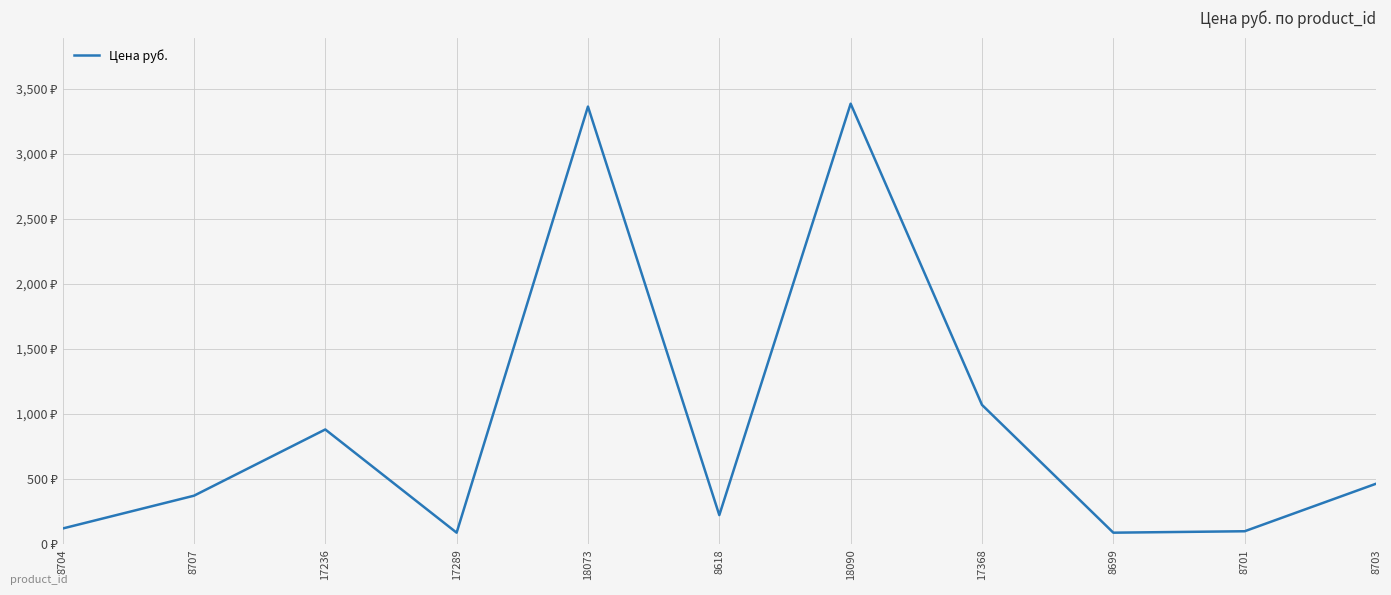

Which label corresponds to the smallest value in the chart?

17289